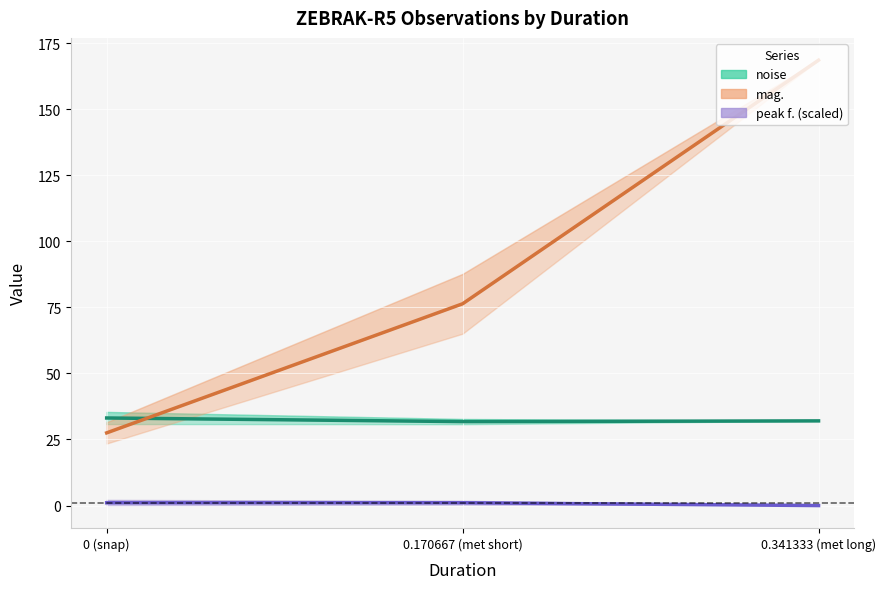

What is the maximum value shown in the chart?

168.5